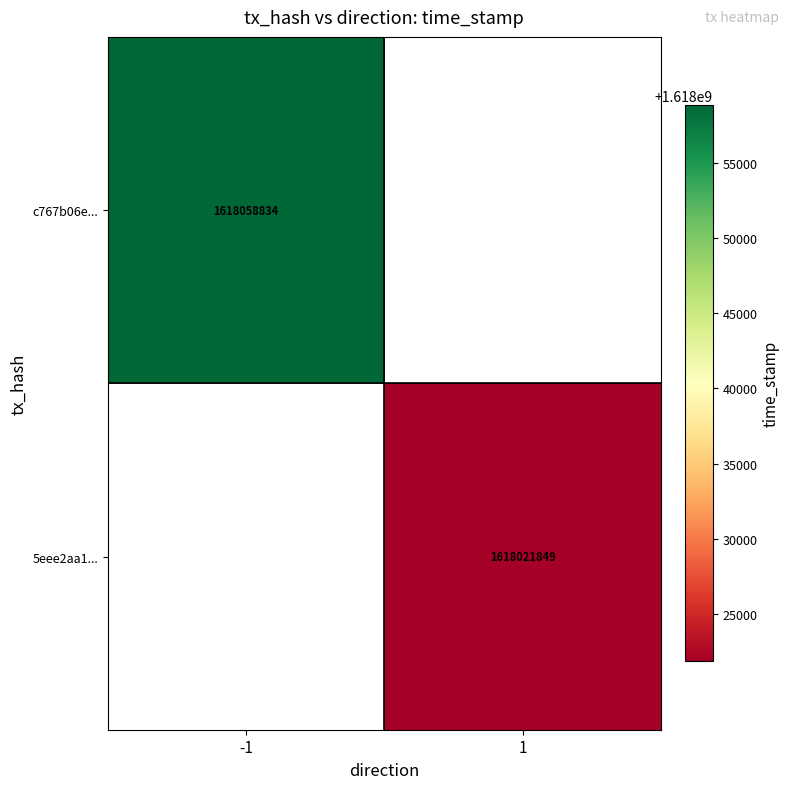

At how many categories does at least one series exceed 1618058158?

1